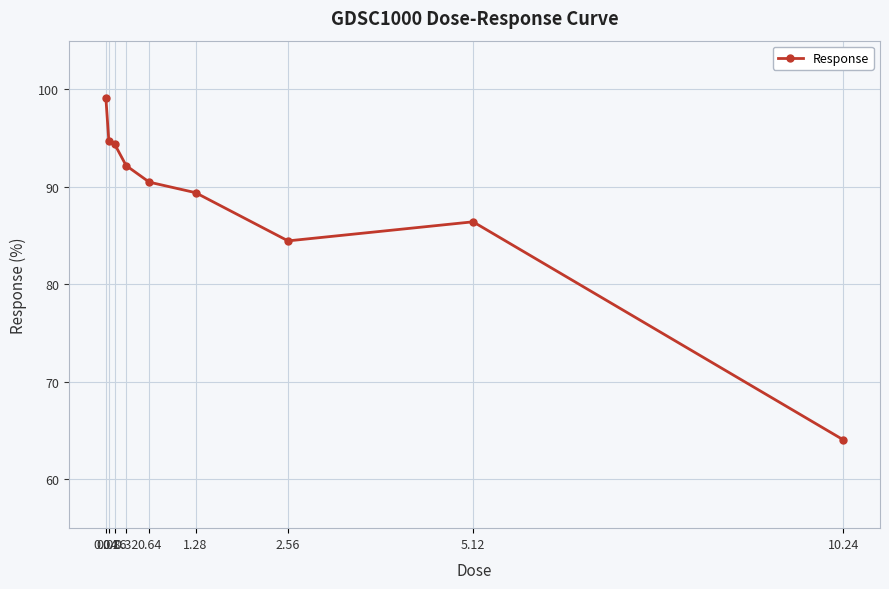

What is the change in value from 1.28 to 5.12?

-3.0